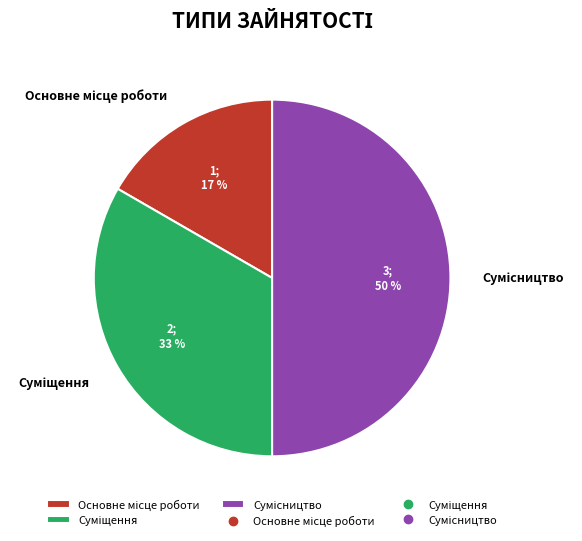

To the nearest percent, what is the average slice percentage?

33%